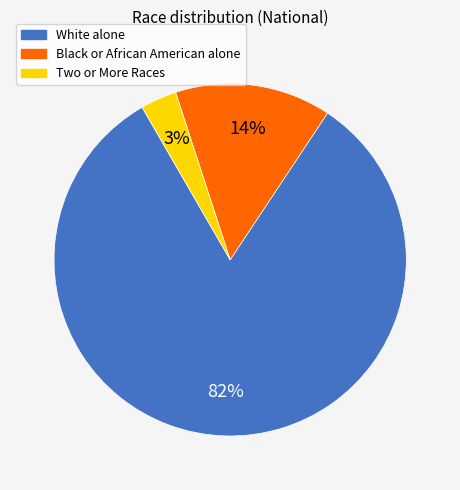

To the nearest percent, what is the combined percentage of White alone and Black or African American alone?

97%